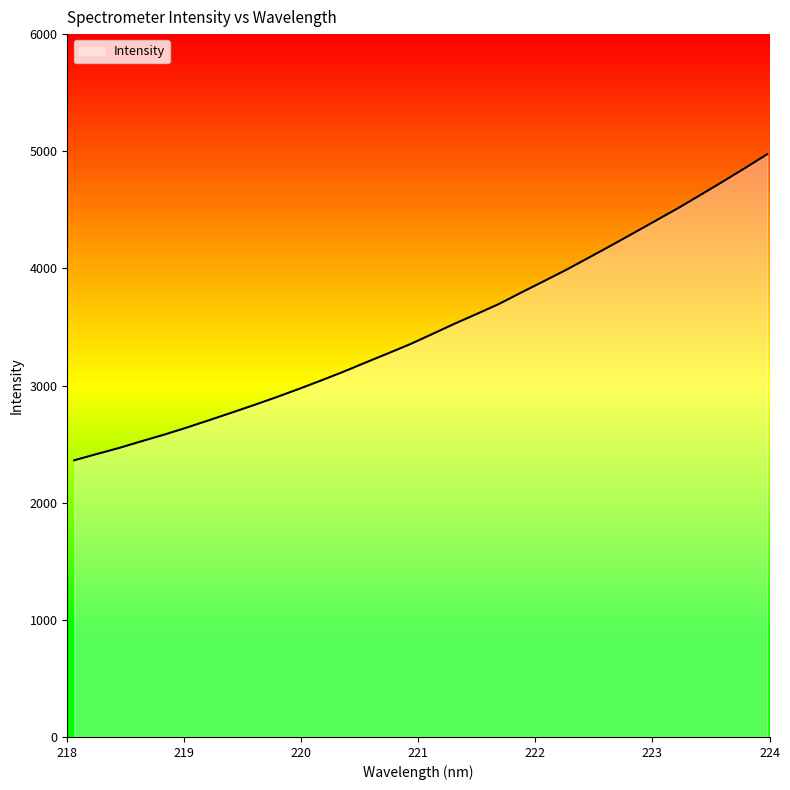

What is the average value?

3493.0